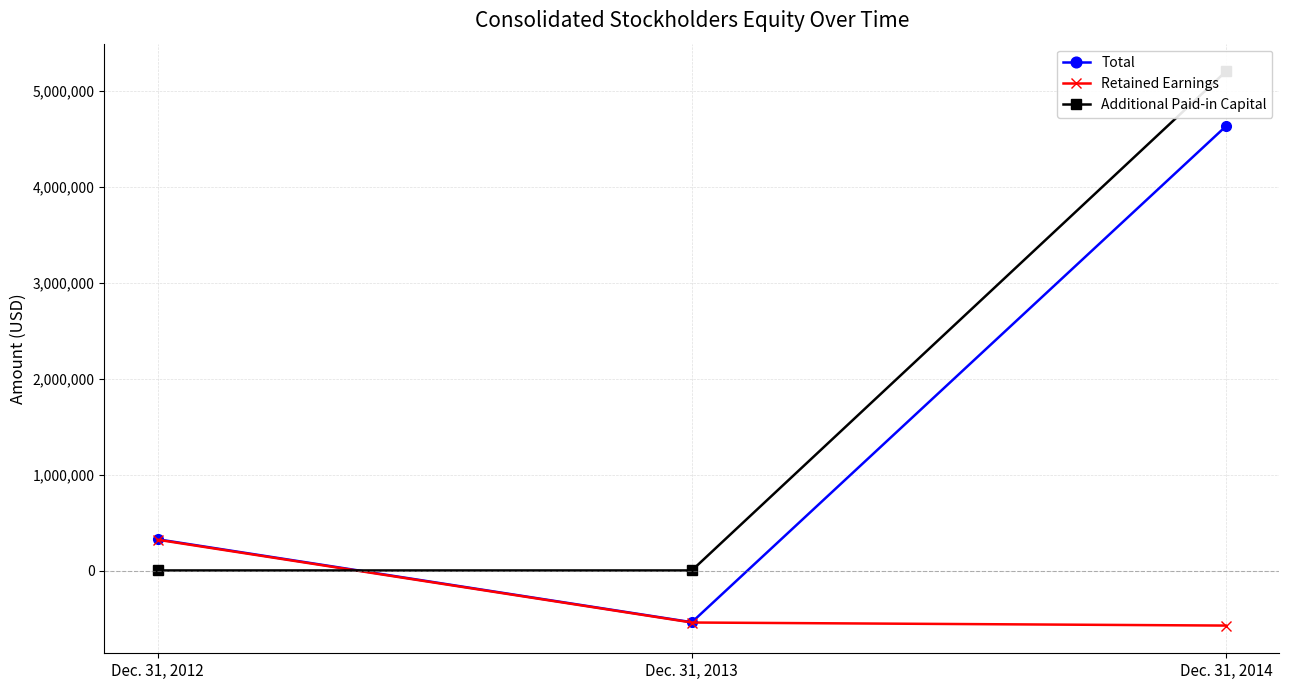

What is the difference between the maximum and minimum values in the Additional Paid-in Capital series?

5200661